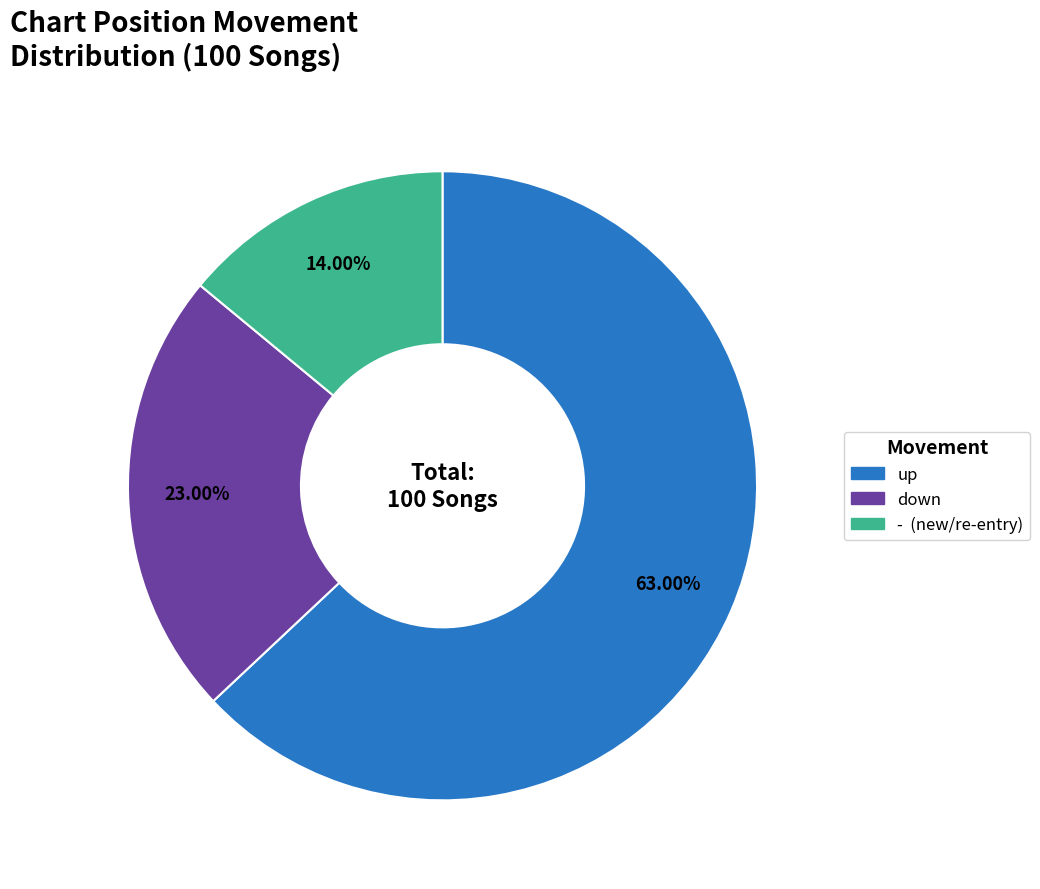

What is the ratio of the value at up to the value at down?

2.7